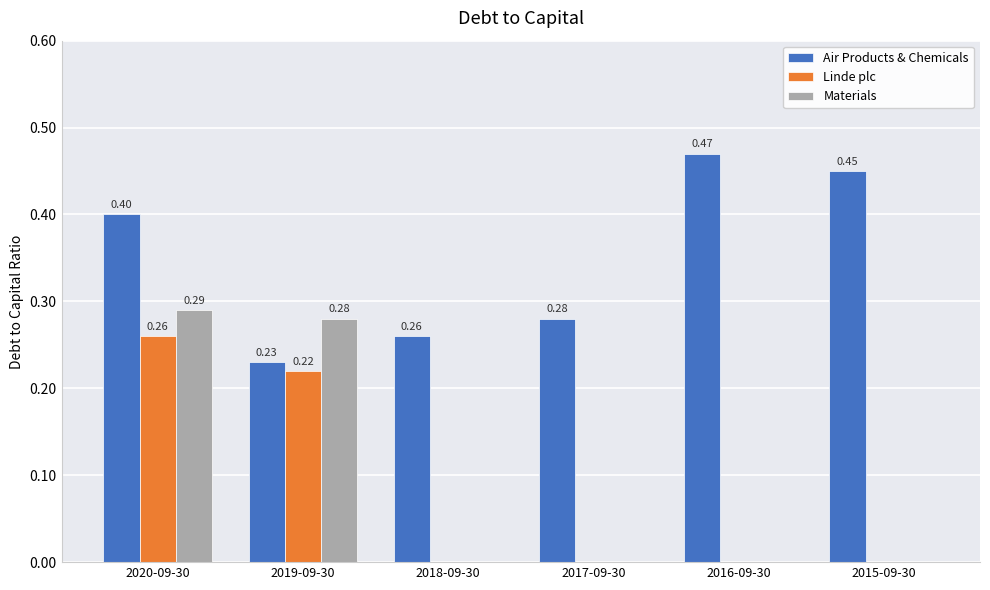

True or false: Materials has a value of -0.1 at 2018-09-30.

False